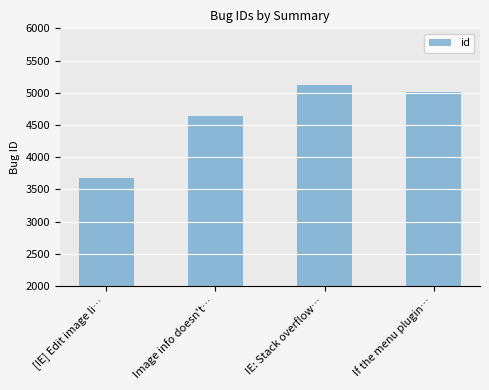

What is the minimum value shown in the chart?

3678